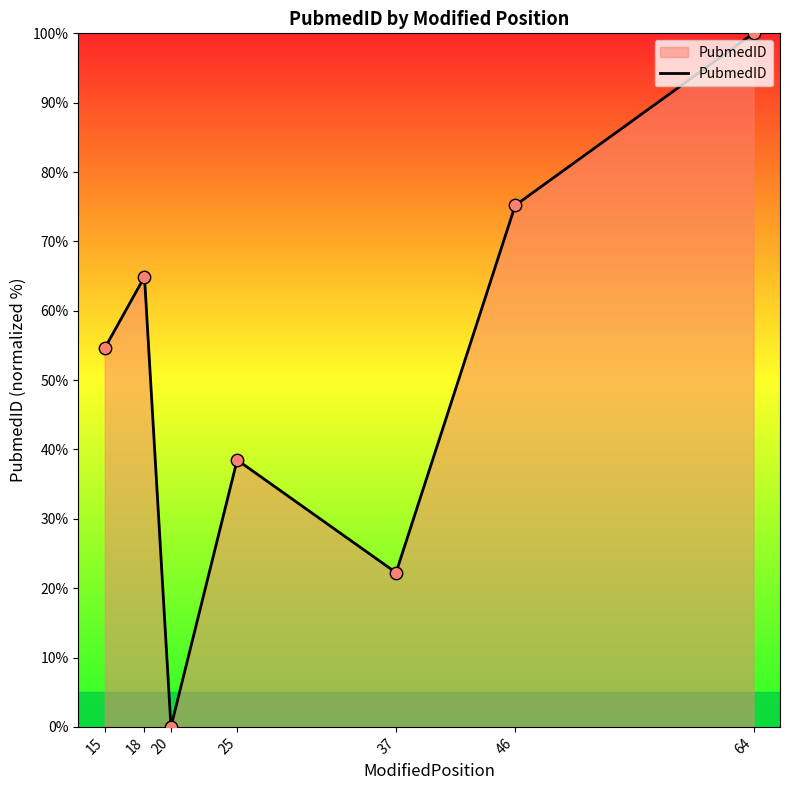

Which has a higher value, 20 or 64?

64